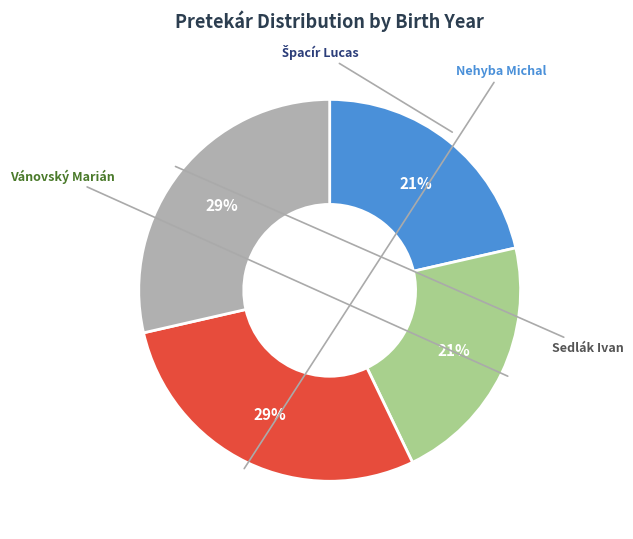

True or false: Nehyba Michal accounts for 29% of the total.

True